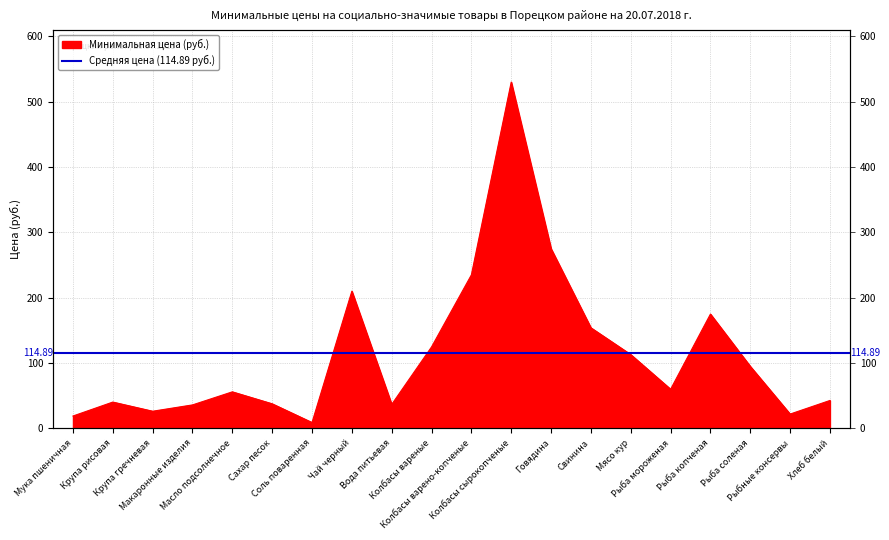

True or false: the data shows 292.9 at Чай черный.

False